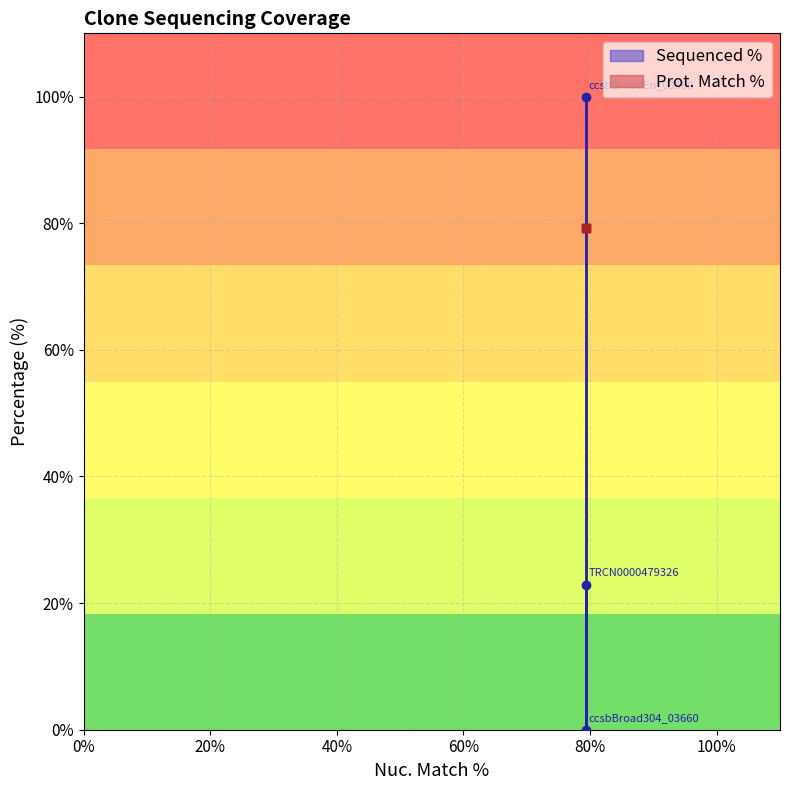

Which category has the highest value across all series?

ccsbBroadEn_03660